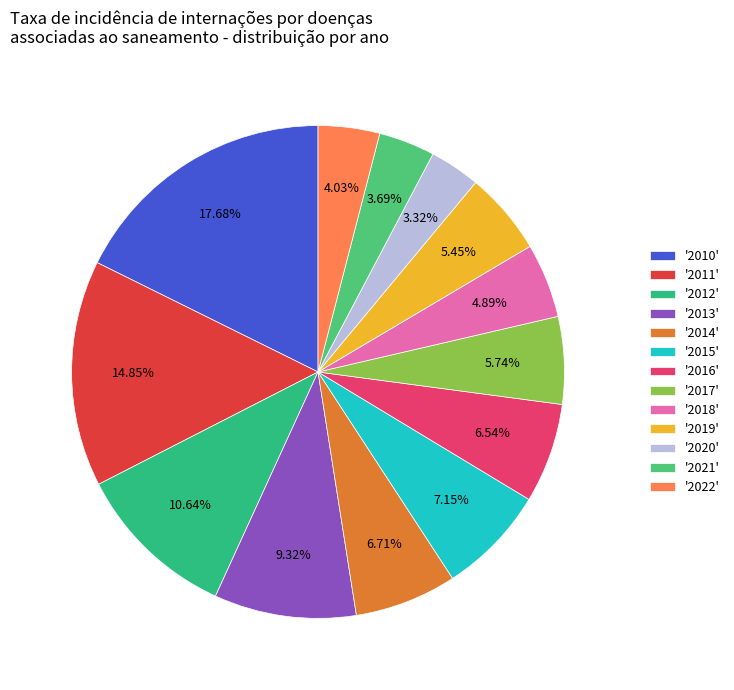

Which category has the biggest portion of the pie?

'2010'